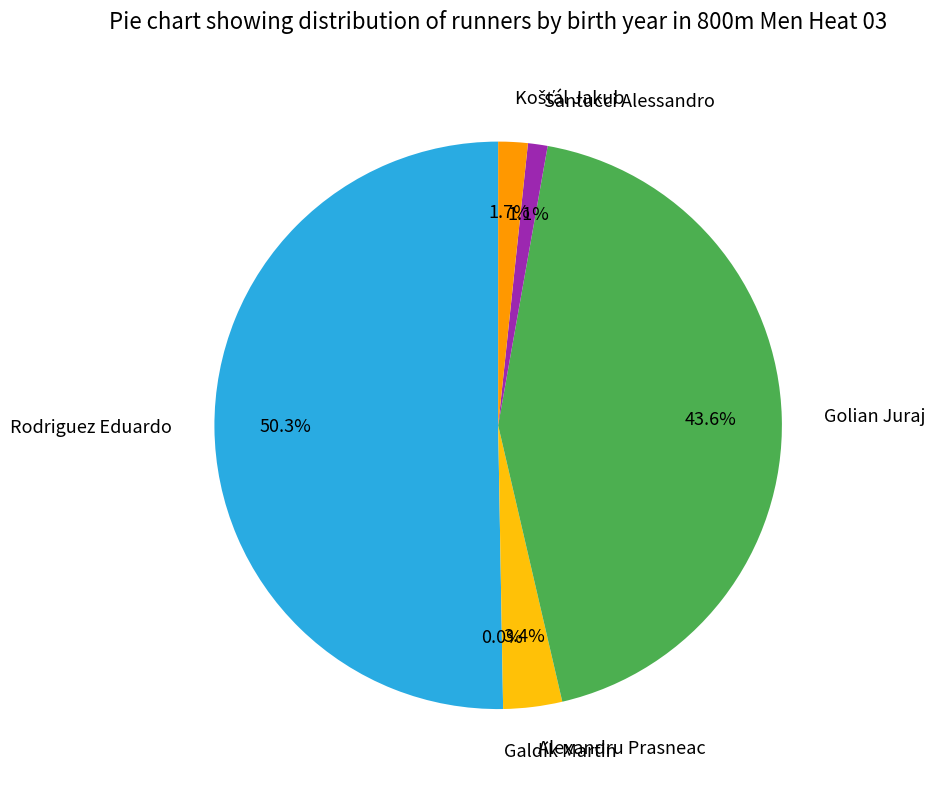

How many slices are in this pie chart?

6